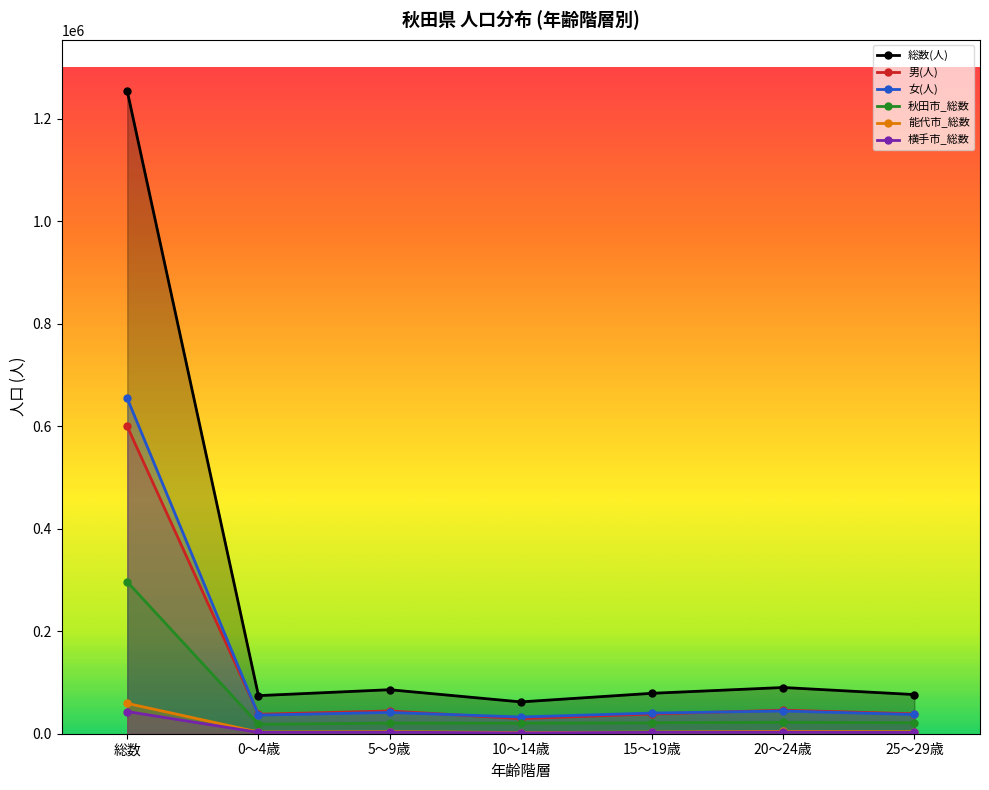

What is the maximum value for 能代市_総数?

59170